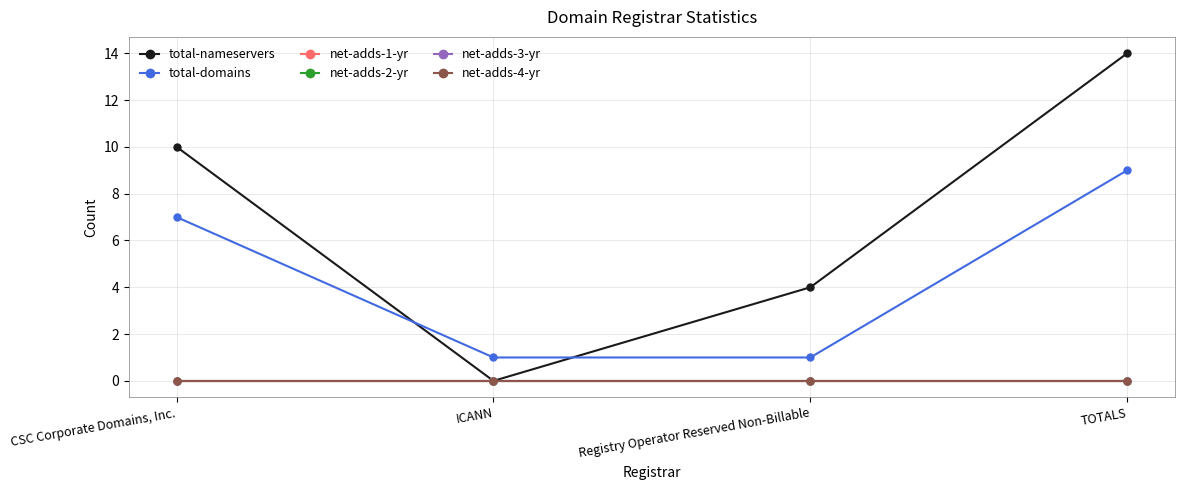

Does the chart have visible grid lines?

Yes